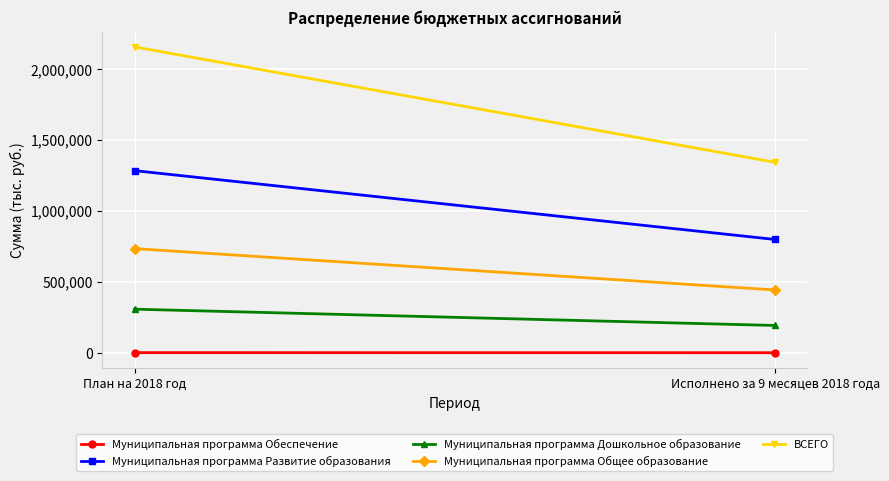

Which category has the highest value in the Муниципальная программа Общее образование series?

План на 2018 год